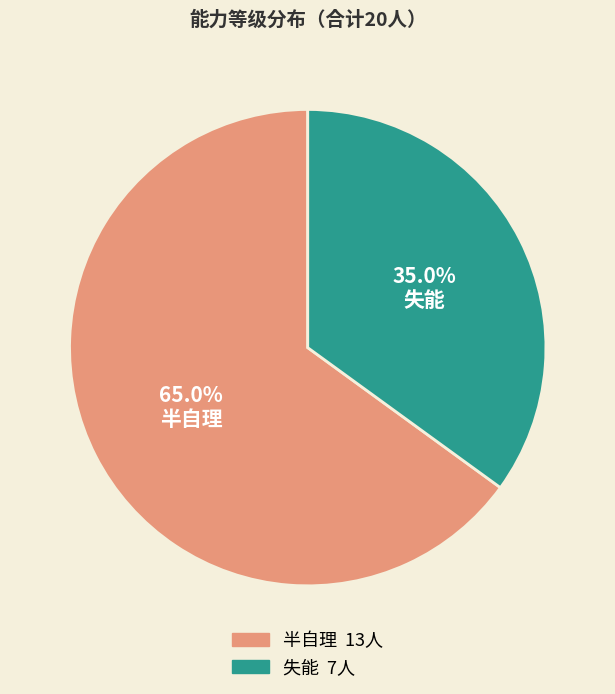

Is there a majority slice in this chart?

Yes